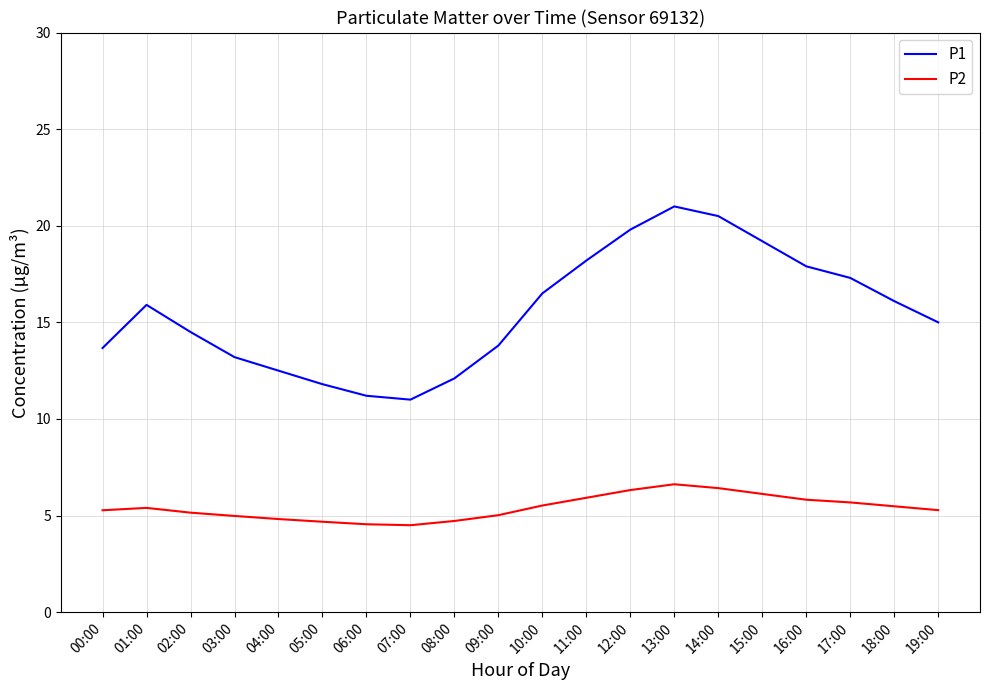

In P2, how many points are lower than both neighbors (excluding endpoints)?

1